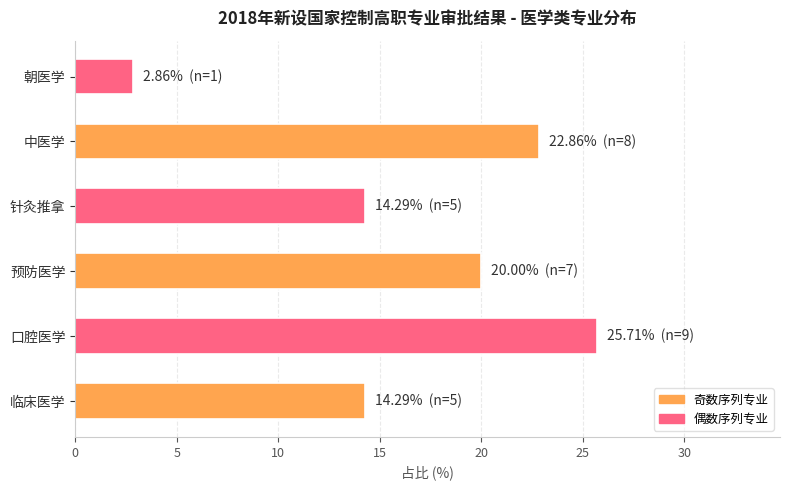

How many bars are there in total?

6